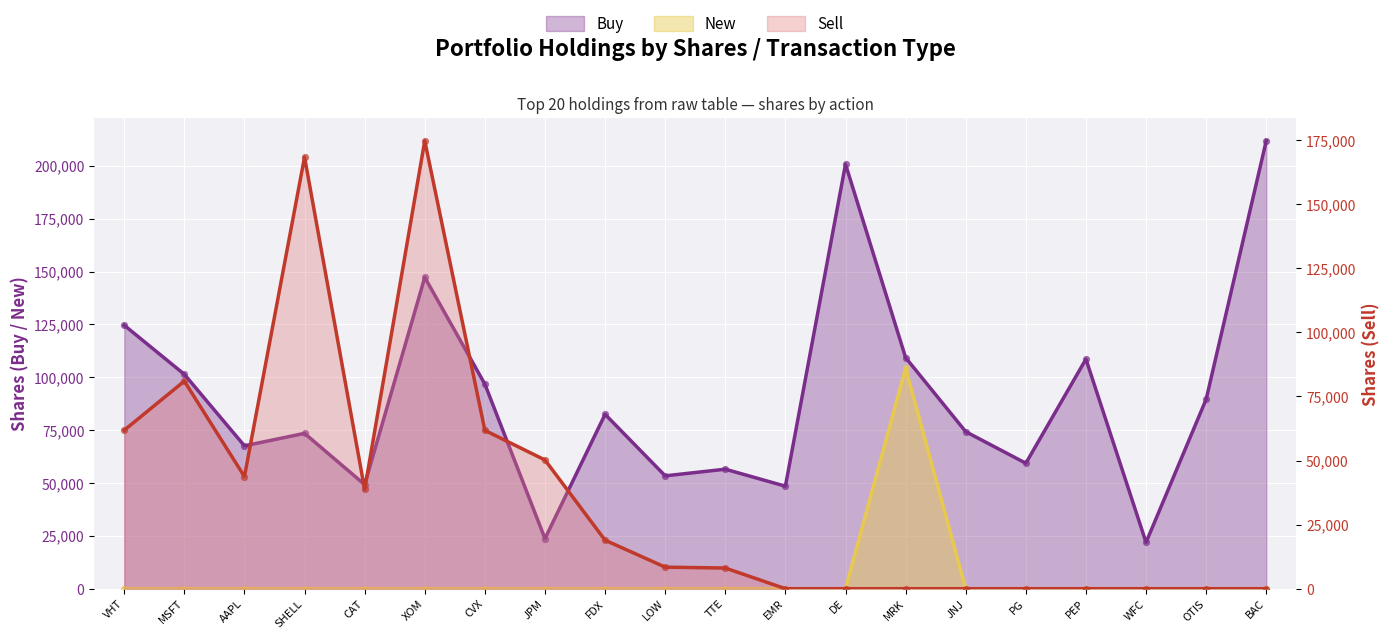

What is the total value across all series at PG?

59338